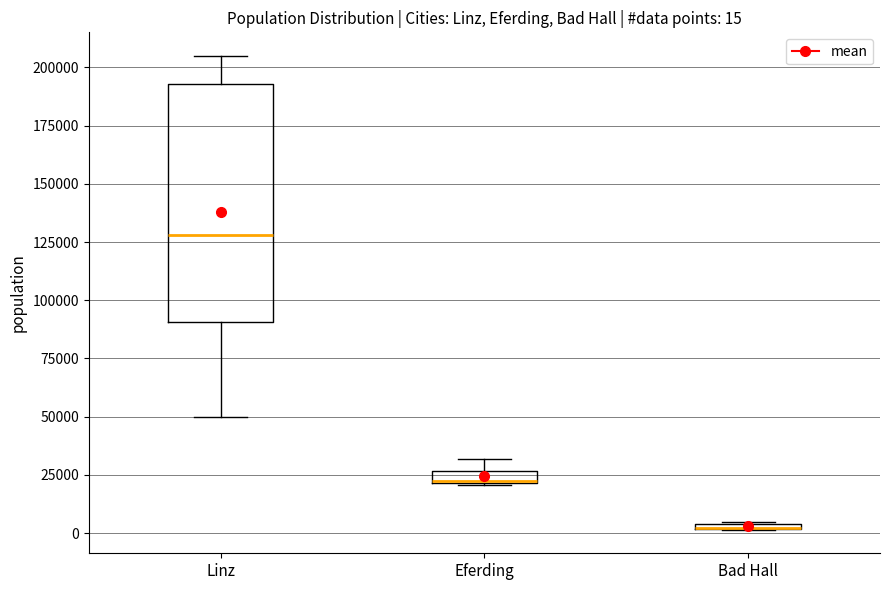

Comparing the boxes themselves (not the whiskers), which one is the tallest?

Linz